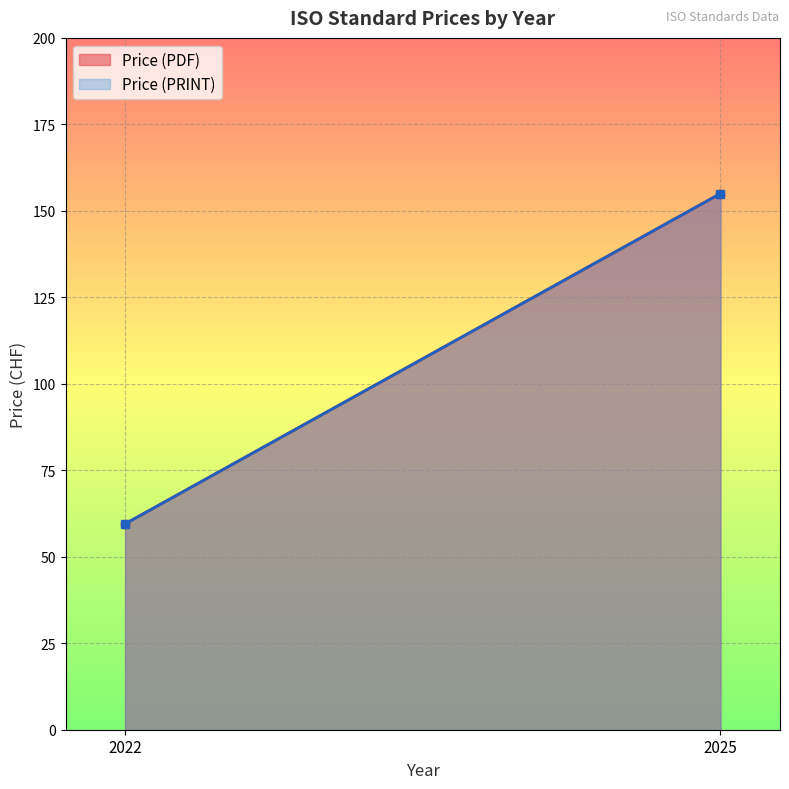

Between 2022 and 2022, which series saw the biggest shift?

Price (PDF)